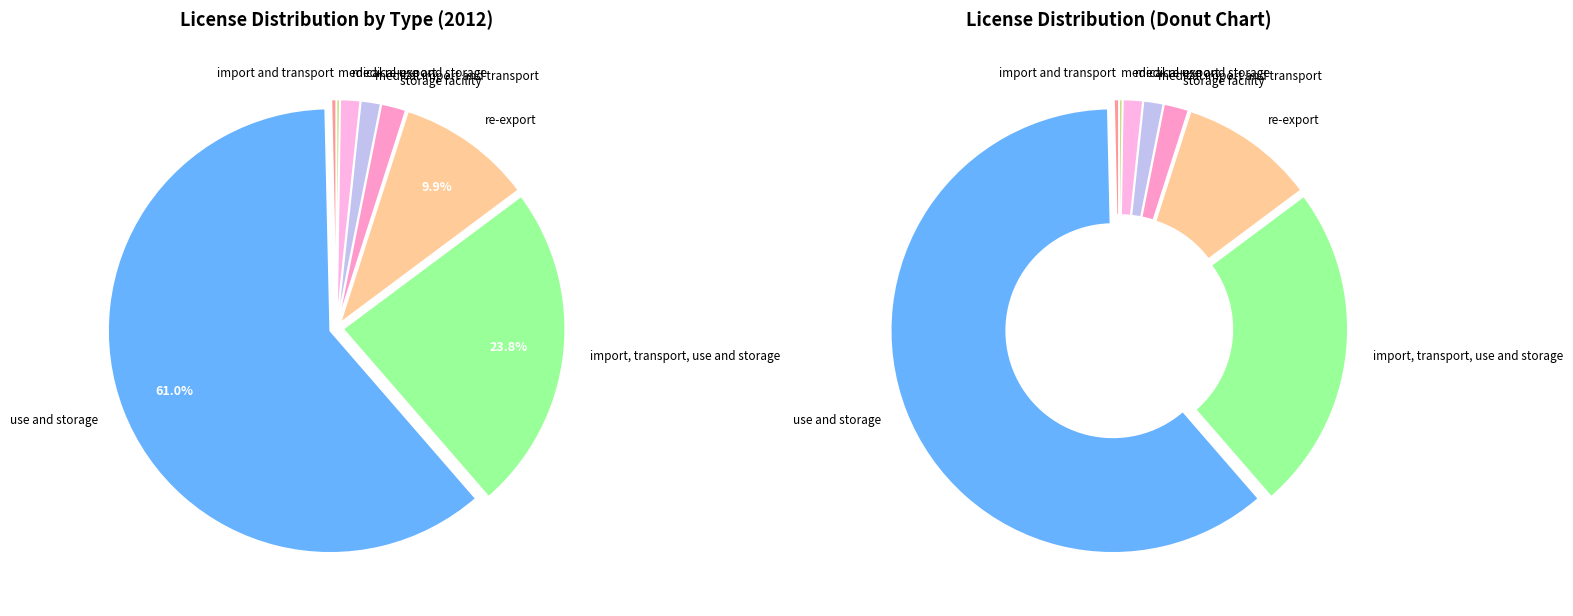

Do use and storage and re-export together represent more than half of the pie?

Yes